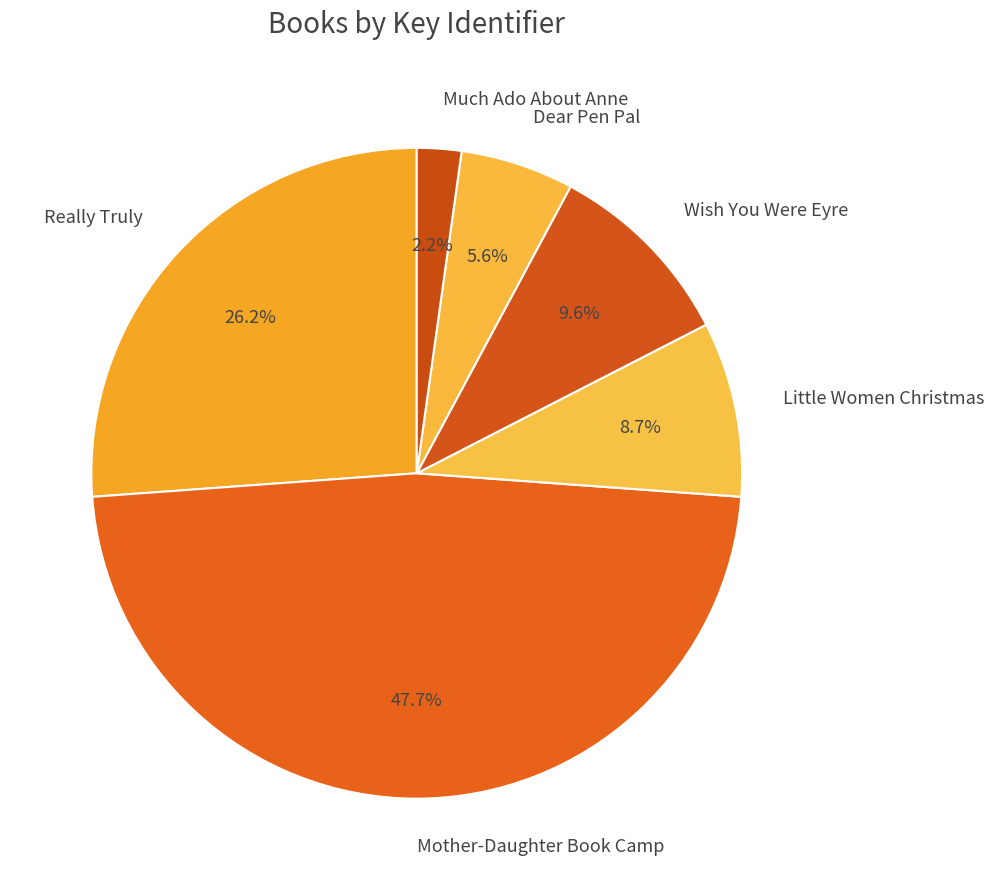

To the nearest percent, what is the difference between the largest and smallest slice percentages?

45%